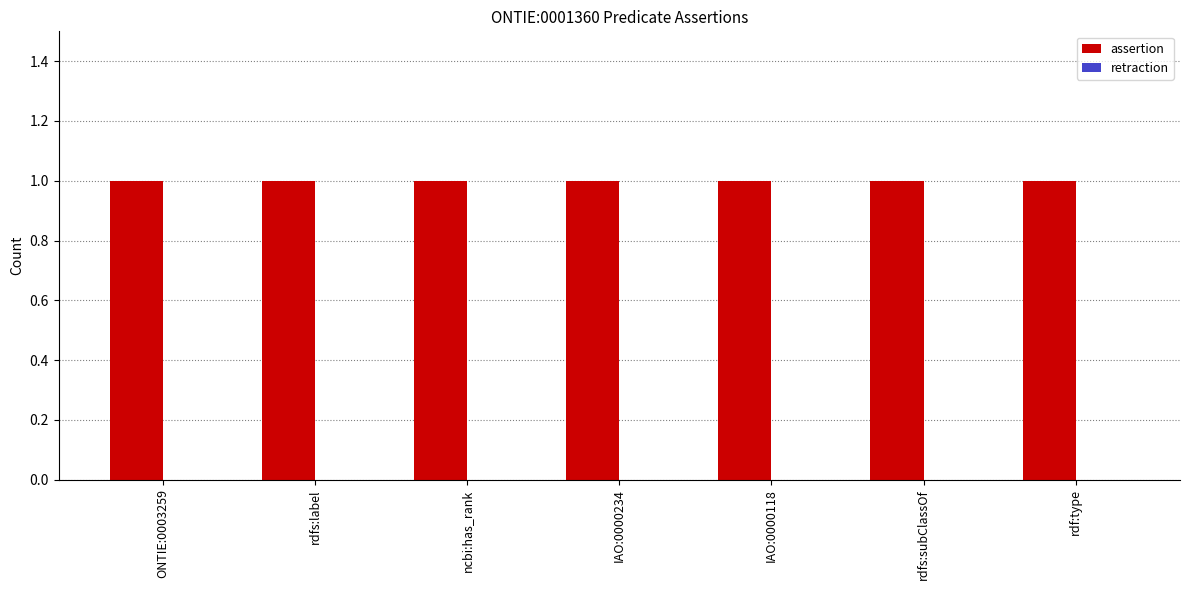

What is the label of the 4th bar from the left?

IAO:0000234